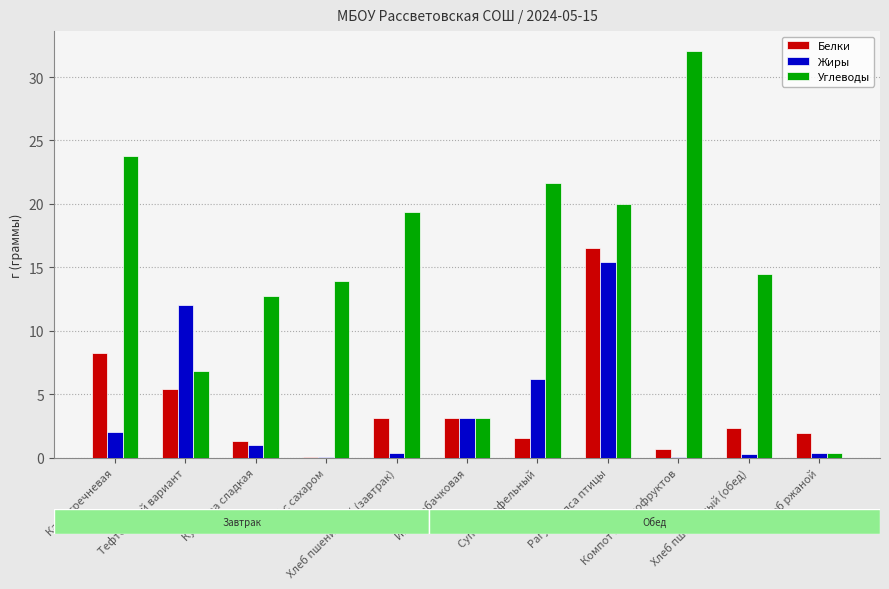

Which series has the largest total across all categories?

Углеводы